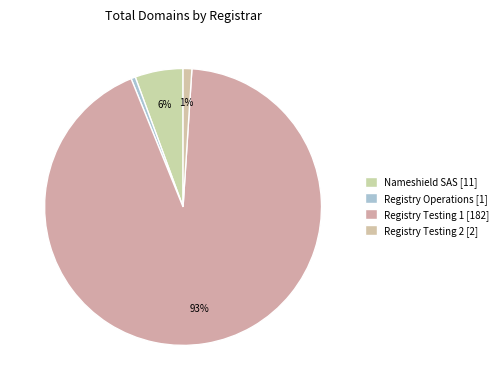

Count the number of slices in the pie.

4